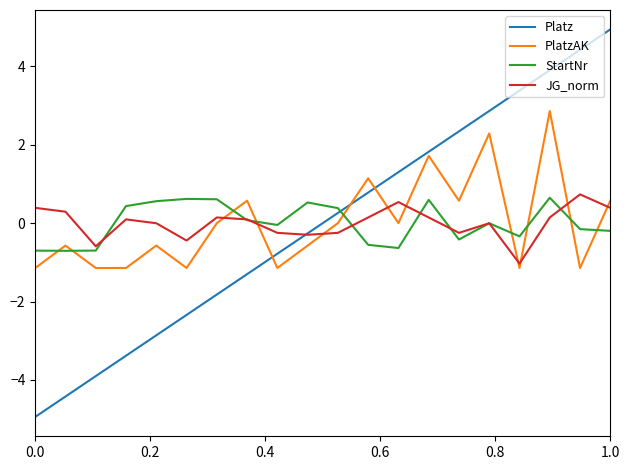

How many values in the Platz series exceed 0?

10